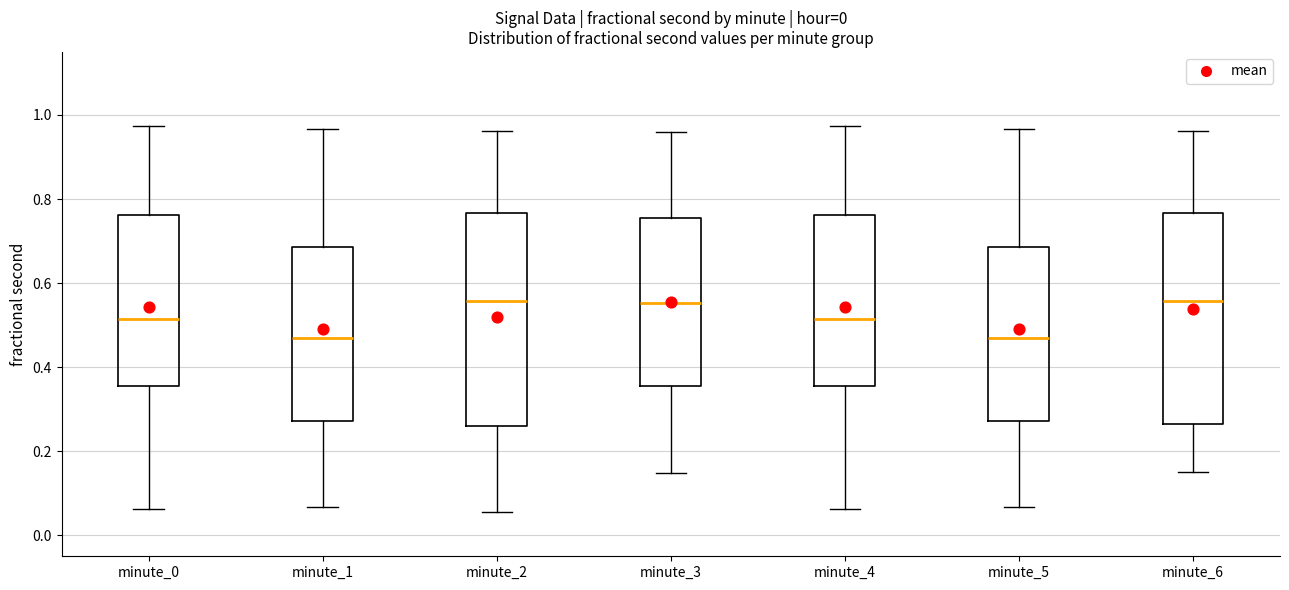

Reading left to right, transcribe this box plot: for each box, give where its median line is, the range the box spans, and where its two whiskers end, as read against the y-axis. The values are not printed on the chart, so give them approximately, as read against the axis.

minute_0: median 0.52, box 0.36 to 0.76, whiskers 0.06 to 0.98
minute_1: median 0.46, box 0.28 to 0.68, whiskers 0.06 to 0.96
minute_2: median 0.56, box 0.26 to 0.76, whiskers 0.06 to 0.96
minute_3: median 0.56, box 0.36 to 0.76, whiskers 0.14 to 0.96
minute_4: median 0.52, box 0.36 to 0.76, whiskers 0.06 to 0.98
minute_5: median 0.46, box 0.28 to 0.68, whiskers 0.06 to 0.96
minute_6: median 0.56, box 0.26 to 0.76, whiskers 0.16 to 0.96